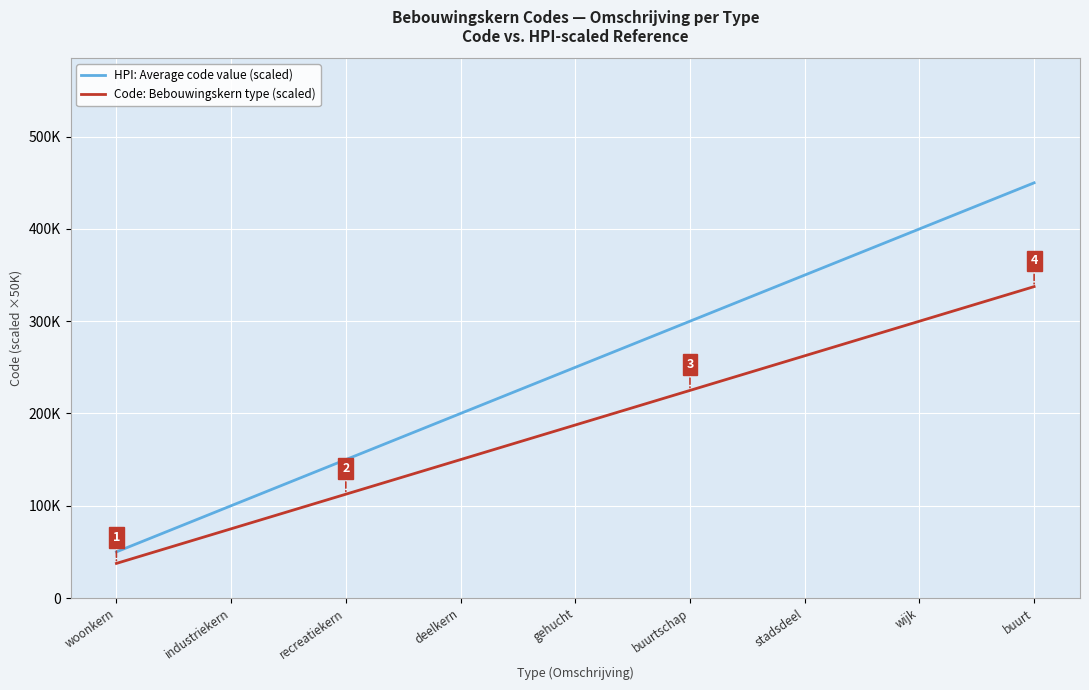

Reading left to right, extract all data points from this chart.

HPI: Average code value (scaled): woonkern=50000	industriekern=100000	recreatiekern=150000	deelkern=200000	gehucht=250000	buurtschap=300000	stadsdeel=350000	wijk=400000	buurt=450000
Code: Bebouwingskern type (scaled): woonkern=37500	industriekern=75000	recreatiekern=112500	deelkern=150000	gehucht=187500	buurtschap=225000	stadsdeel=262500	wijk=300000	buurt=337500